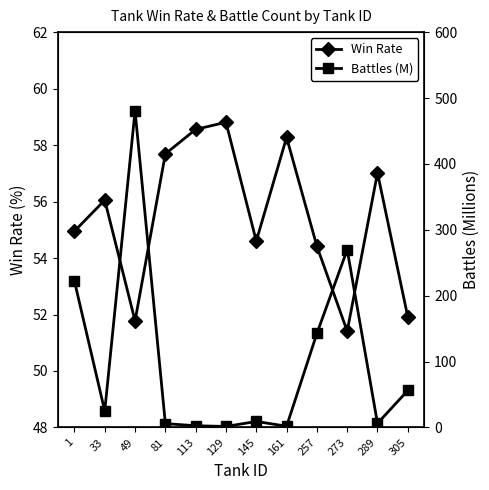

What is the difference between the Battles (M) values at 1 and 49?

258.5